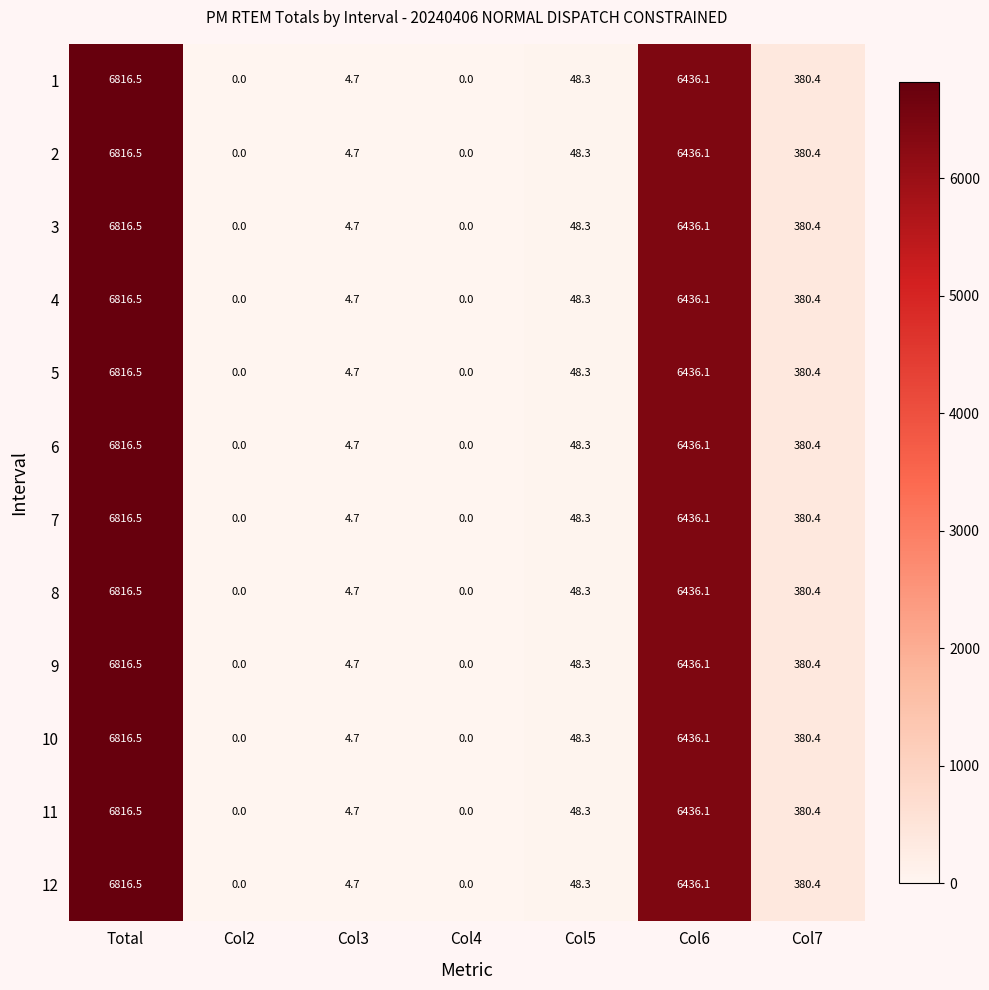

What is the sum of the 7 values at Col4 and Total?

6816.5